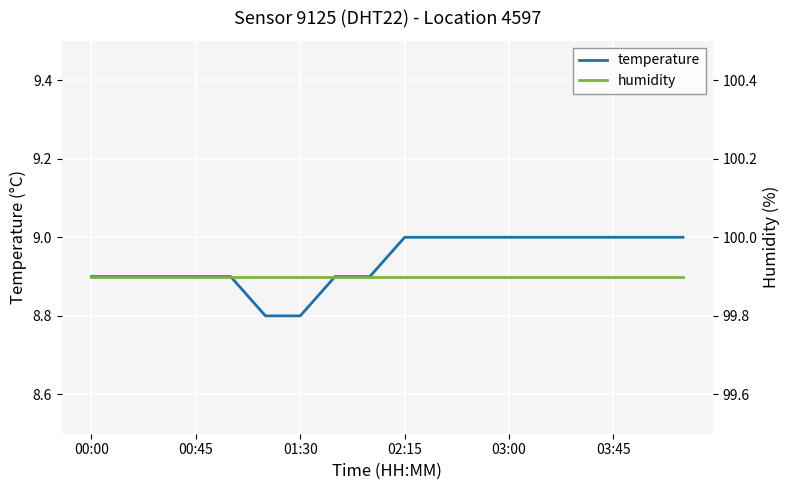

True or false: humidity has more than 2 points higher than both neighbors.

False